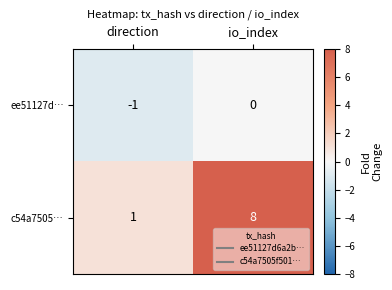

Reading right to left, what are all the values shown in this chart?

ee51127d…: io_index=0	direction=-1
c54a7505…: io_index=8	direction=1